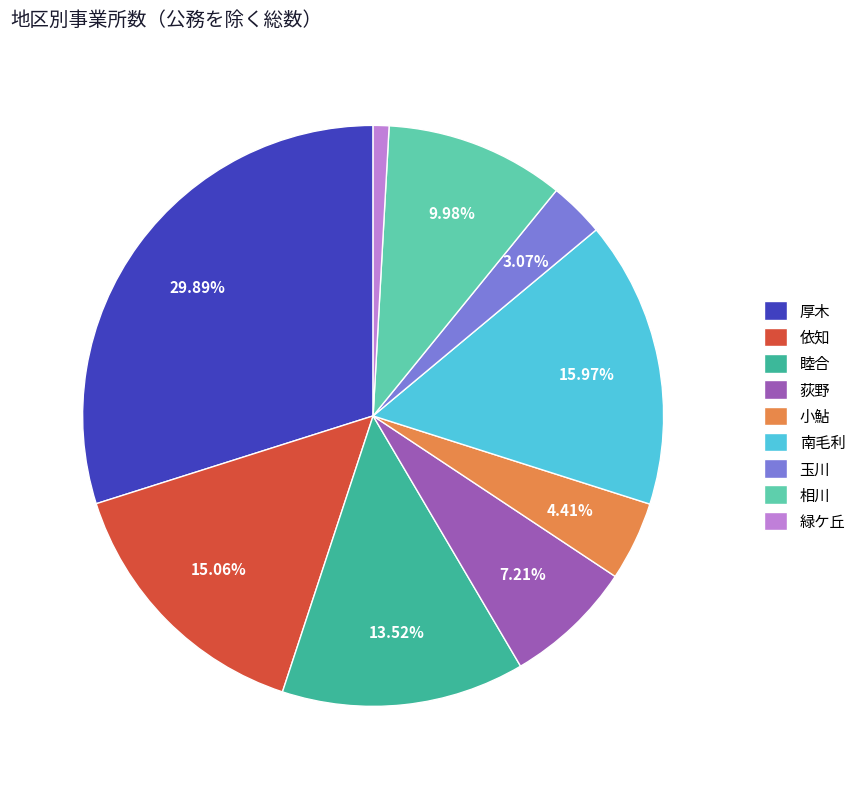

Count the number of slices in the pie.

9